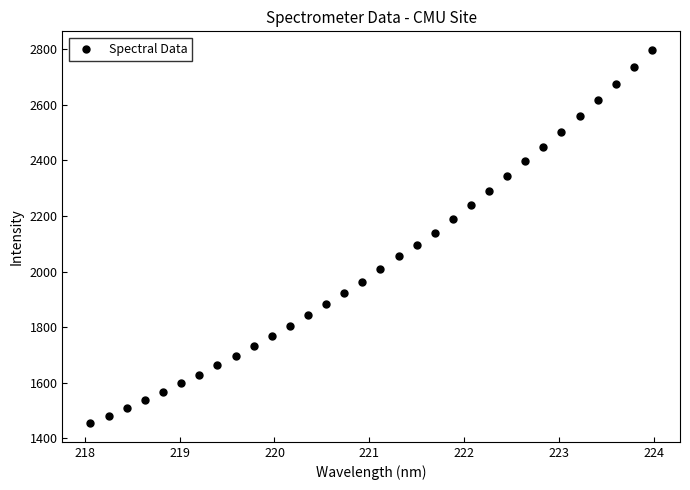

What is the range of X values (max minus min)?

5.9